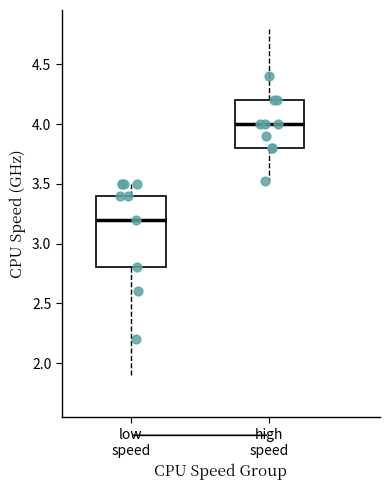

Comparing the boxes themselves (not the whiskers), which one is the tallest?

low speed